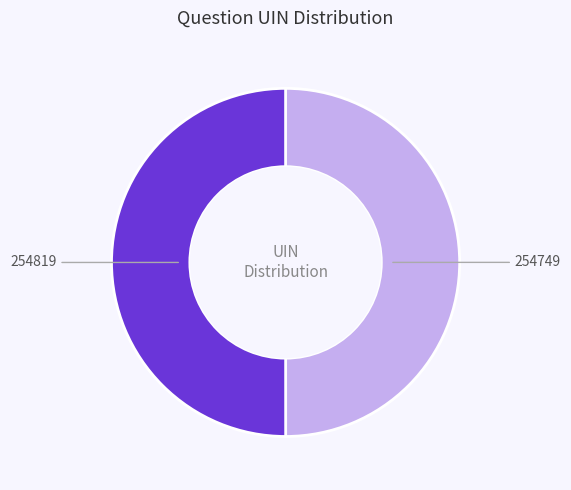

What is the ratio of the value at 254819 to the value at 254749?

1.0